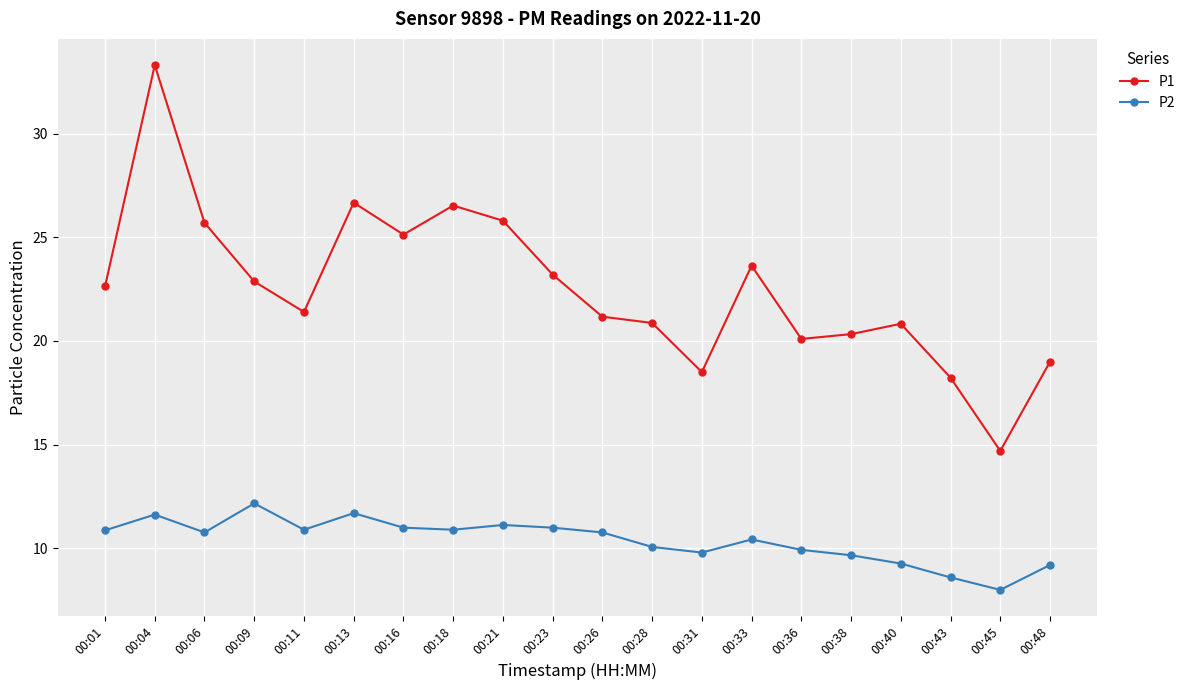

How many lines are shown in the chart?

2